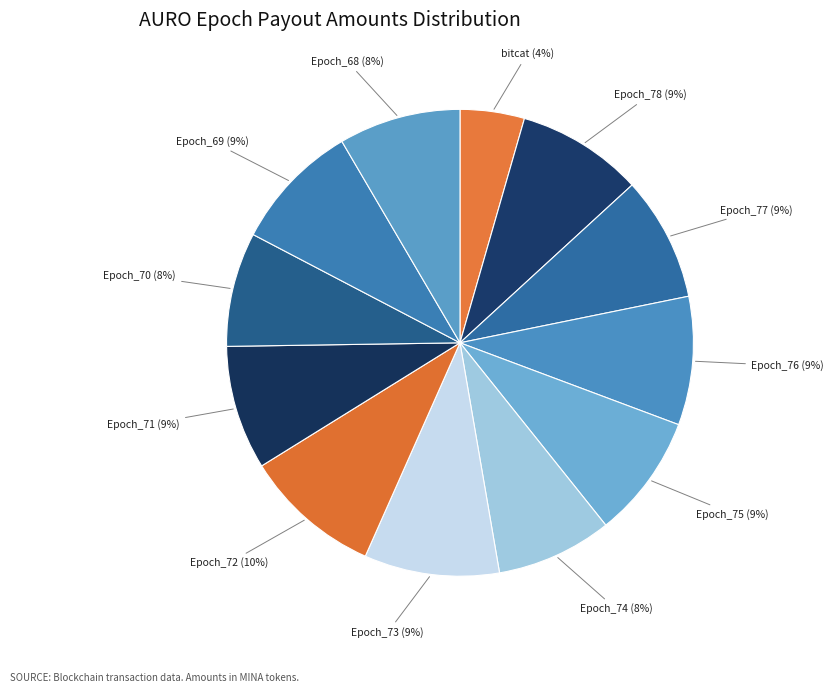

How many slices are in this pie chart?

12